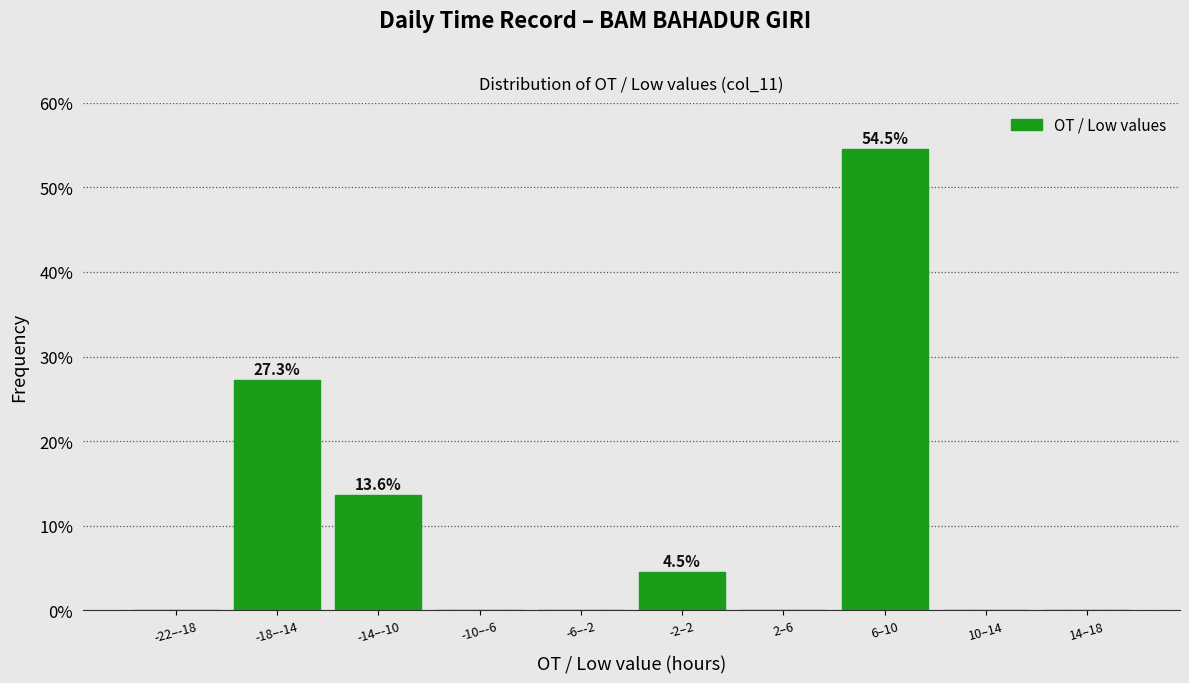

Reading left to right, extract all data points from this chart.

-22–-18=0.0	-18–-14=27.3	-14–-10=13.6	-10–-6=0.0	-6–-2=0.0	-2–2=4.5	2–6=0.0	6–10=54.5	10–14=0.0	14–18=0.0